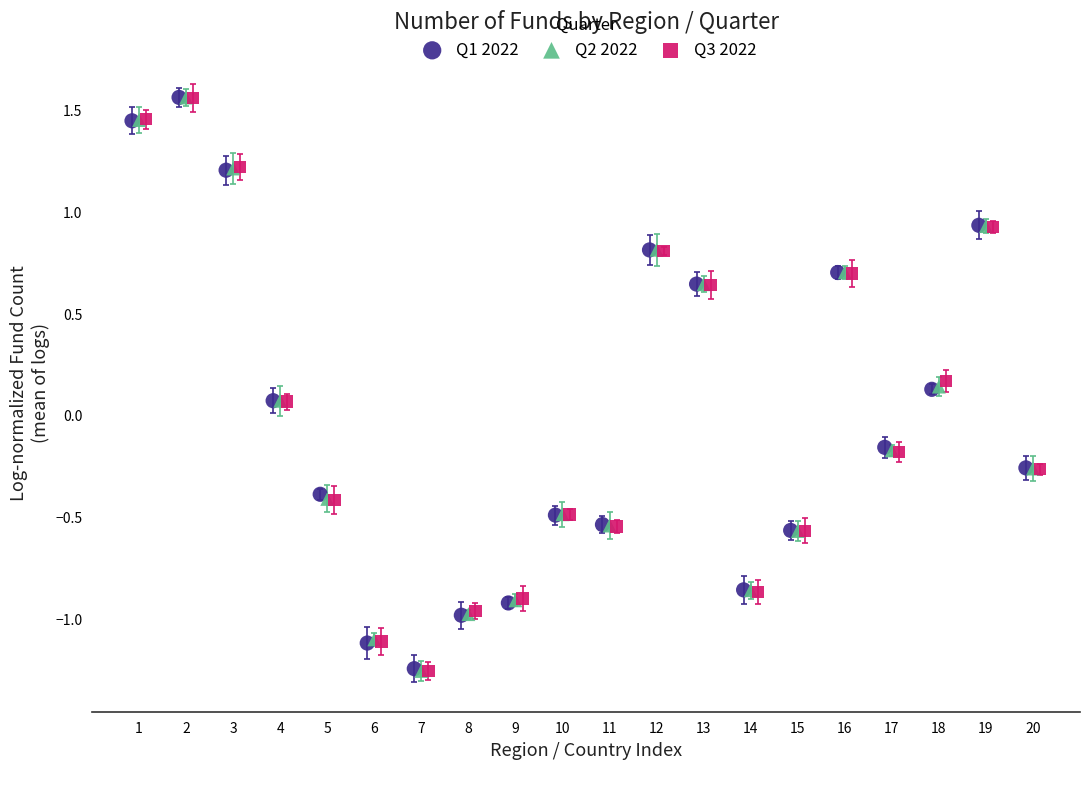

What are all the series names shown in the legend?

Q1 2022, Q2 2022, Q3 2022